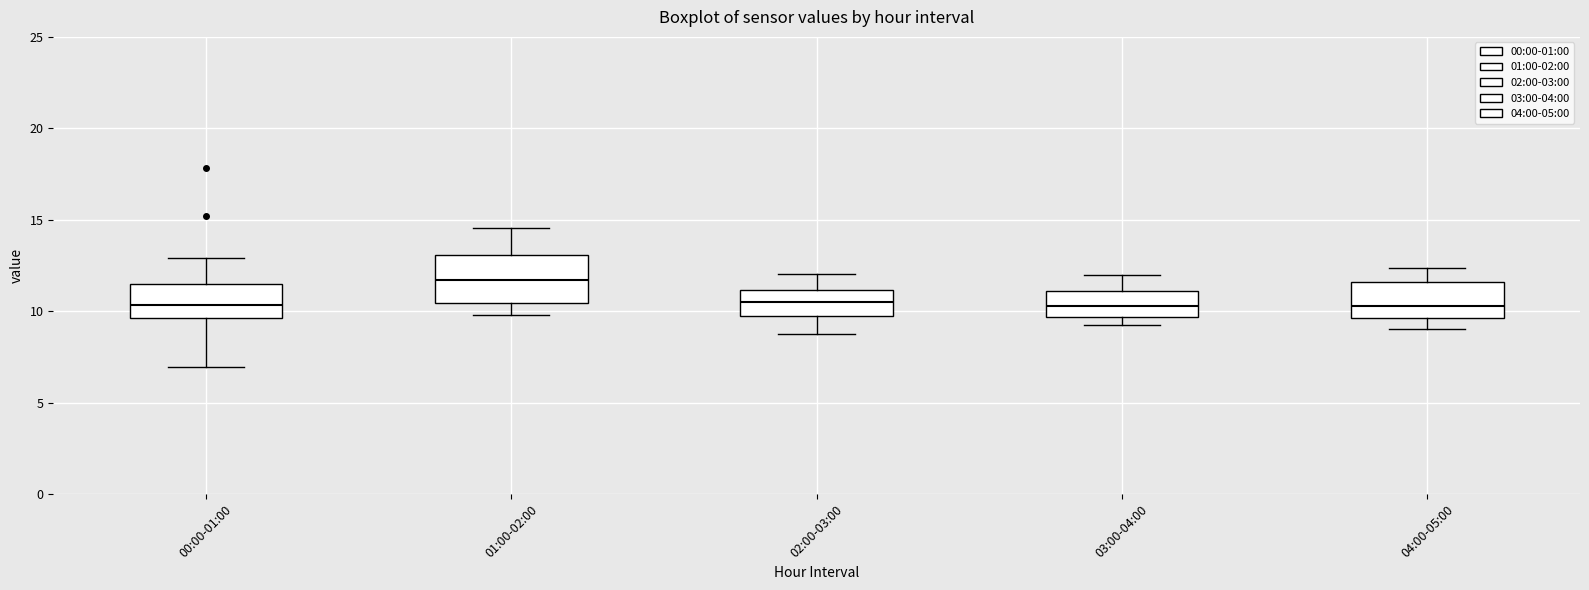

Reading left to right, read every box against the y-axis: the position of its median line, the range the box covers, and the ends of its whiskers. The values are not printed on the chart, so give them approximately, as read against the axis.

00:00-01:00: median 10.5, box 9.5 to 11.5, whiskers 7.0 to 13.0
01:00-02:00: median 11.5, box 10.5 to 13.0, whiskers 10.0 to 14.5
02:00-03:00: median 10.5, box 9.5 to 11.0, whiskers 9.0 to 12.0
03:00-04:00: median 10.5, box 9.5 to 11.0, whiskers 9.0 to 12.0
04:00-05:00: median 10.5, box 9.5 to 11.5, whiskers 9.0 to 12.5